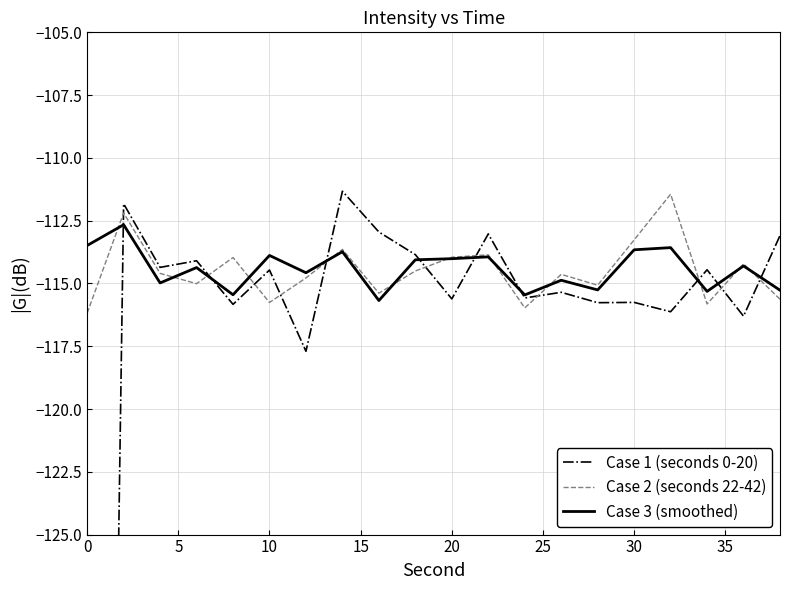

Reading right to left, what are all the values shown in this chart?

Case 1 (seconds 0-20): -113.1	-116.3	-114.5	-116.1	-115.8	-115.8	-115.4	-115.6	-113.0	-115.6	-113.9	-113.0	-111.3	-117.7	-114.5	-115.8	-114.1	-114.4	-111.8	-209.8
Case 2 (seconds 22-42): -115.6	-114.2	-115.8	-111.4	-113.3	-115.1	-114.6	-116.0	-113.9	-114.0	-114.5	-115.4	-113.6	-114.8	-115.8	-114.0	-115.0	-114.6	-112.2	-116.2
Case 3 (smoothed): -115.3	-114.3	-115.3	-113.6	-113.7	-115.3	-114.9	-115.5	-113.9	-114.0	-114.1	-115.7	-113.7	-114.6	-113.9	-115.5	-114.4	-115.0	-112.7	-113.5